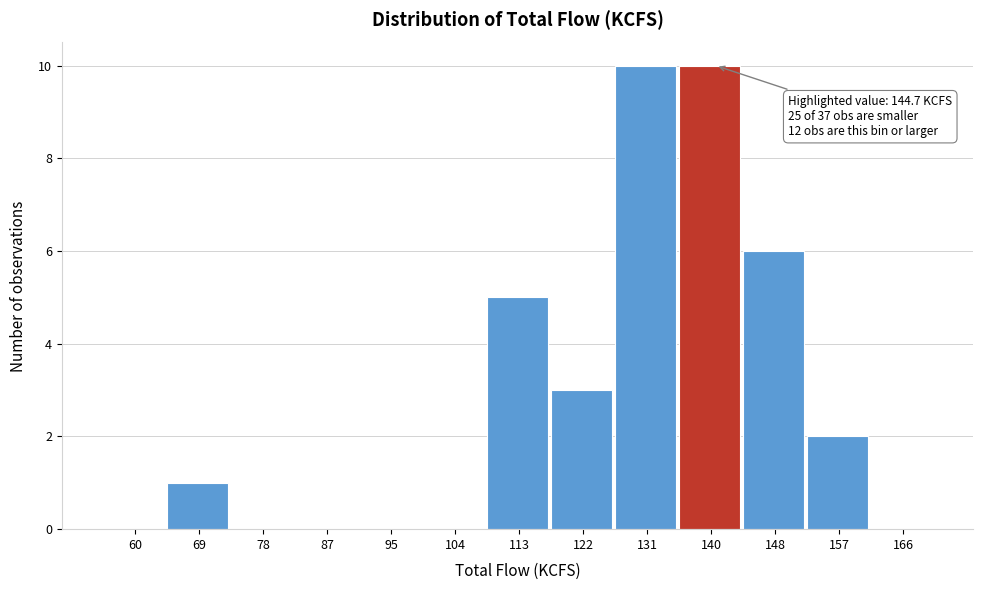

Reading left to right, transcribe all the data shown in this chart.

60=0	69=1	78=0	87=0	95=0	104=0	113=5	122=3	131=10	140=10	148=6	157=2	166=0